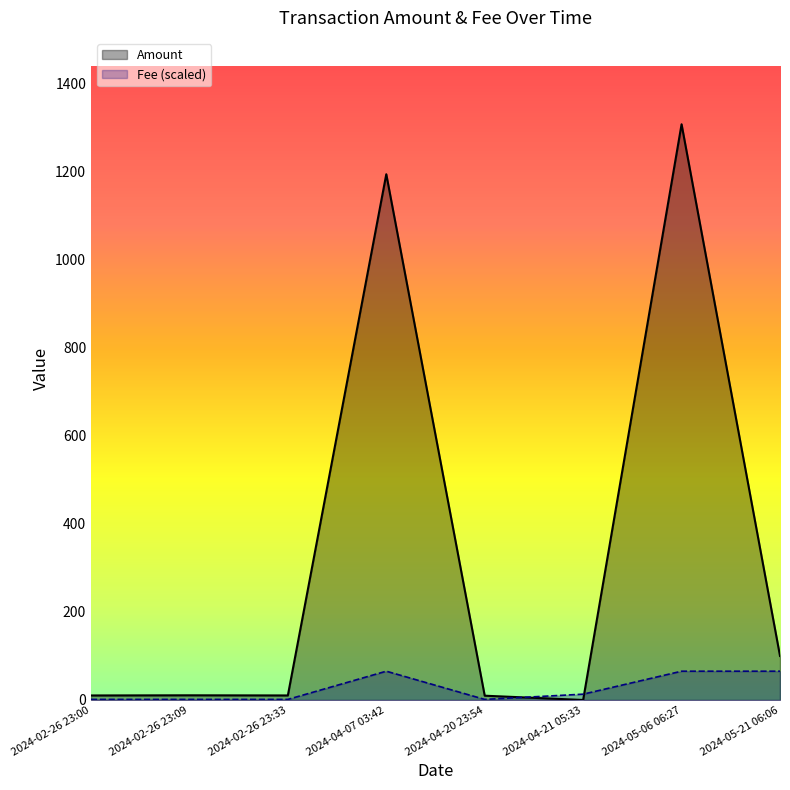

True or false: Fee and Amount cross at least once.

True